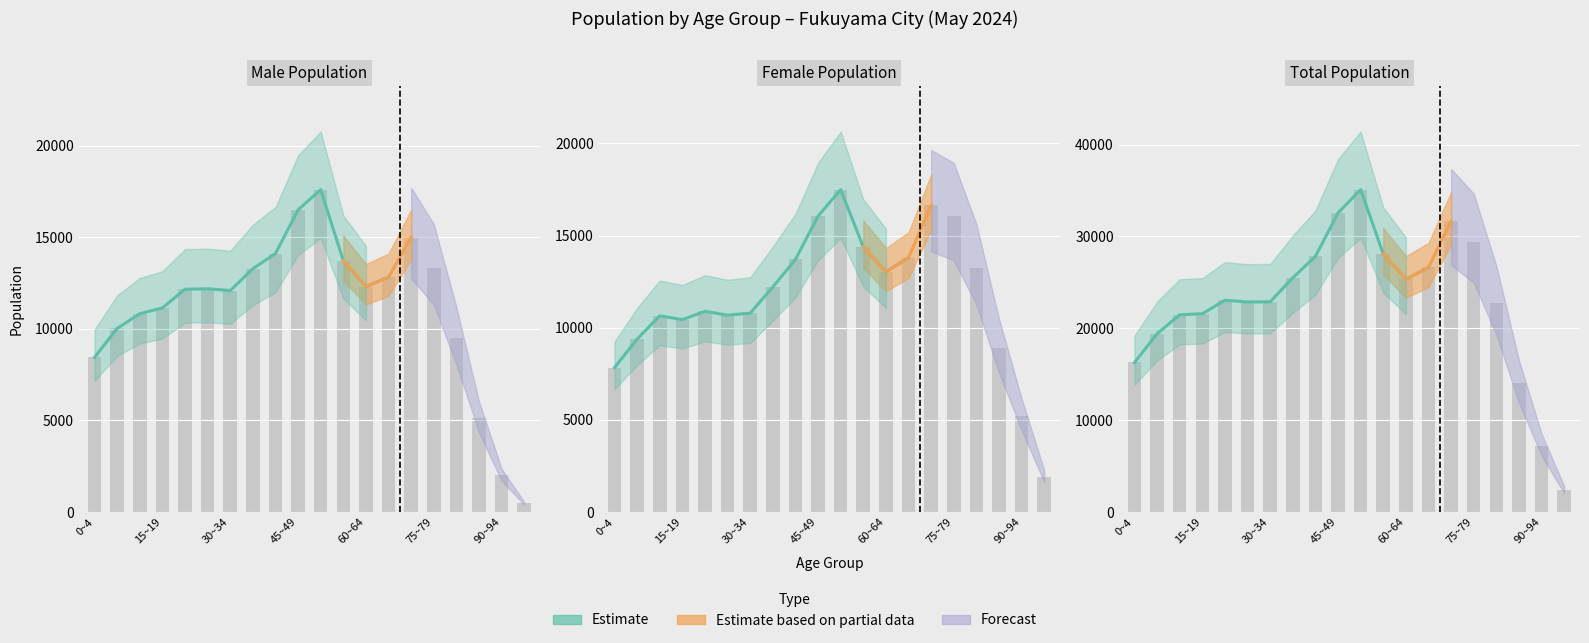

Which category has the highest value across all series?

10